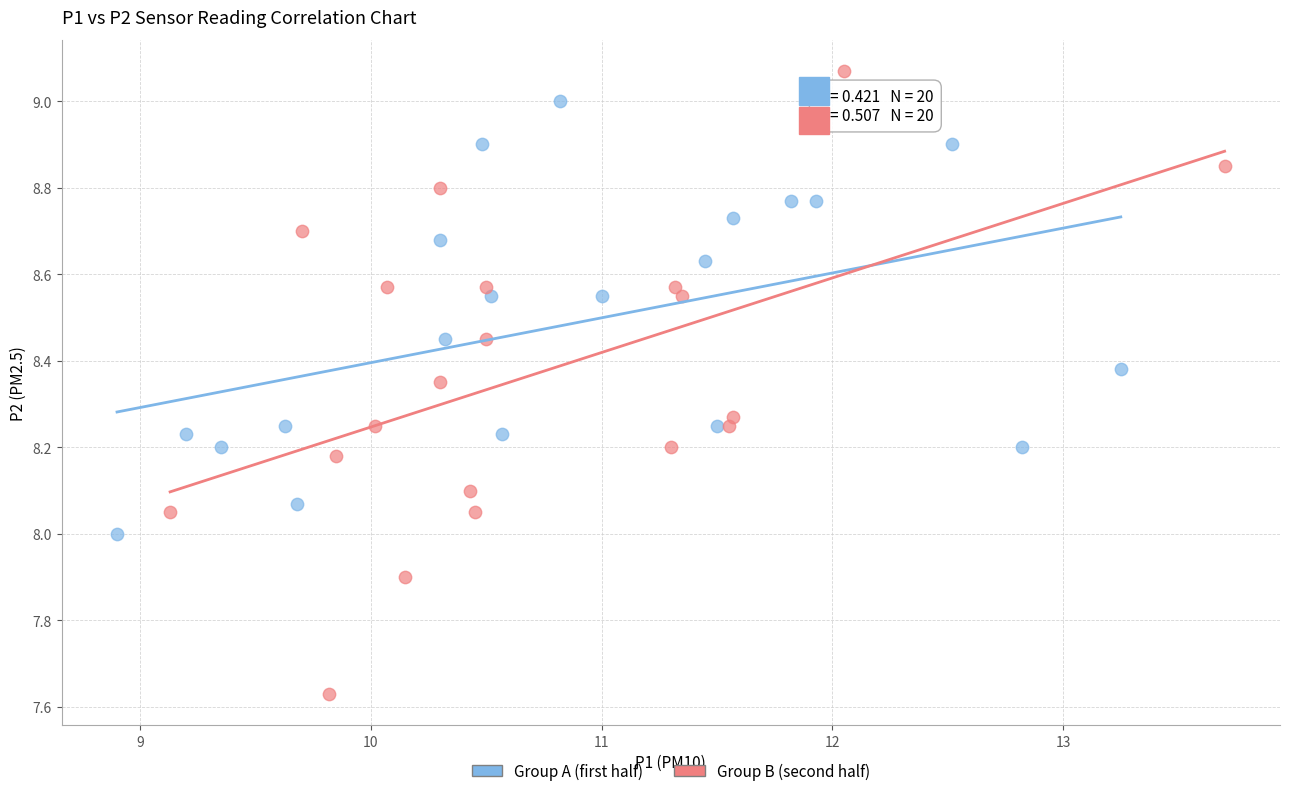

Which series has the widest spread of Y values?

Group B (second half)